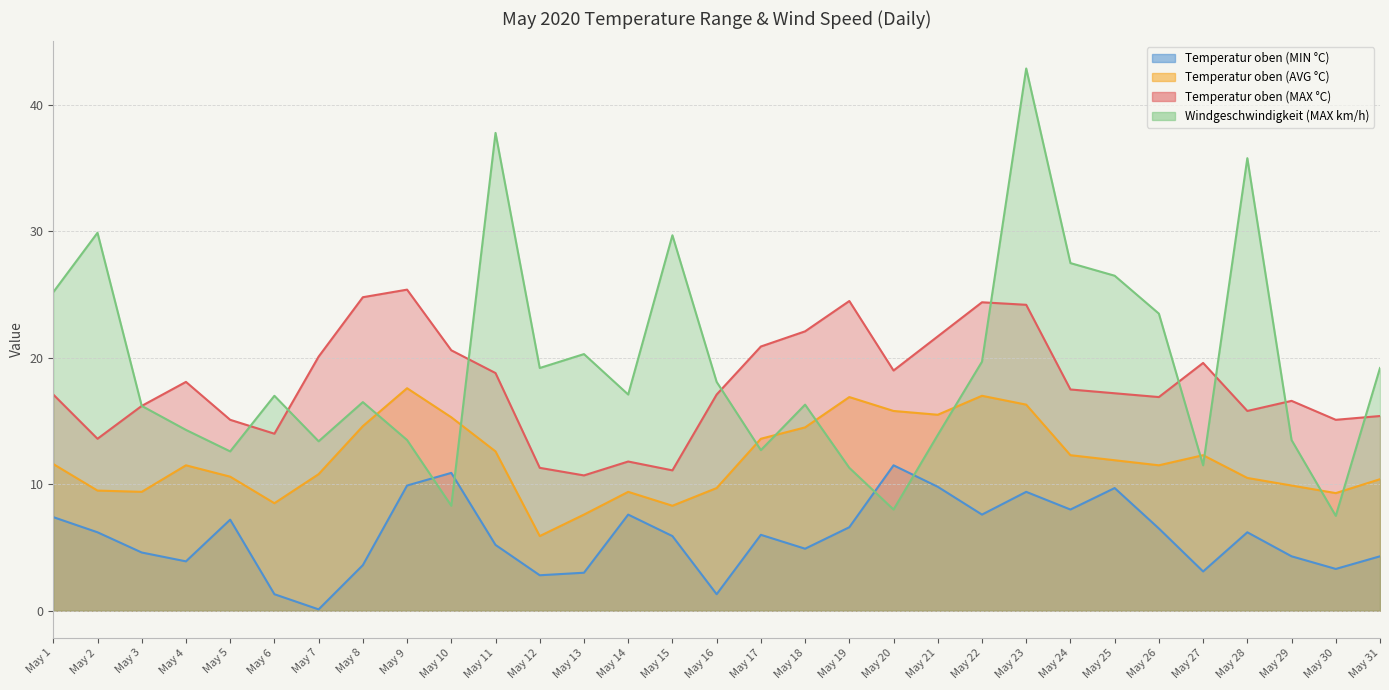

Which label corresponds to the largest value in the chart?

May 23